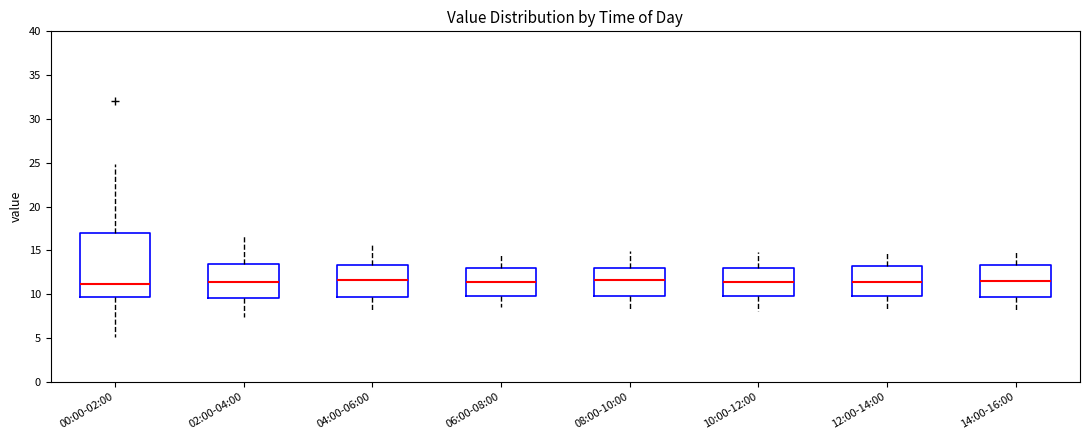

Reading left to right, transcribe this box plot: for each box, give where its median line is, the range the box spans, and where its two whiskers end, as read against the y-axis. The values are not printed on the chart, so give them approximately, as read against the axis.

00:00-02:00: median 11.0, box 9.5 to 17.0, whiskers 5.0 to 25.0
02:00-04:00: median 11.5, box 9.5 to 13.5, whiskers 7.5 to 16.5
04:00-06:00: median 11.5, box 9.5 to 13.5, whiskers 8.0 to 15.5
06:00-08:00: median 11.5, box 10.0 to 13.0, whiskers 8.5 to 14.5
08:00-10:00: median 11.5, box 10.0 to 13.0, whiskers 8.0 to 15.0
10:00-12:00: median 11.5, box 10.0 to 13.0, whiskers 8.0 to 15.0
12:00-14:00: median 11.5, box 10.0 to 13.5, whiskers 8.5 to 15.0
14:00-16:00: median 11.5, box 9.5 to 13.5, whiskers 8.0 to 15.0